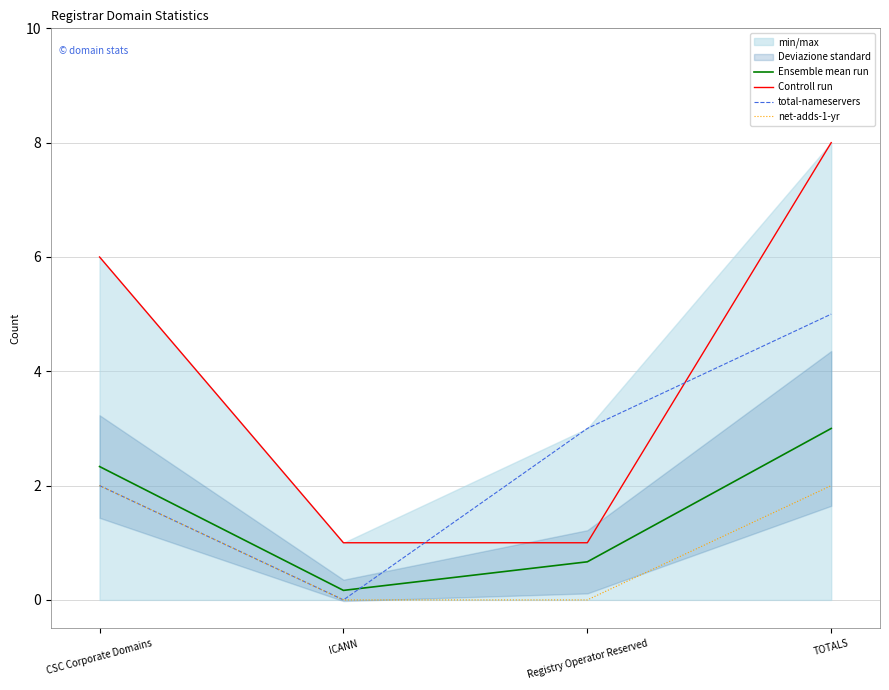

What is the sum of the Controll run values at Registry Operator Reserved and CSC Corporate Domains?

7.0